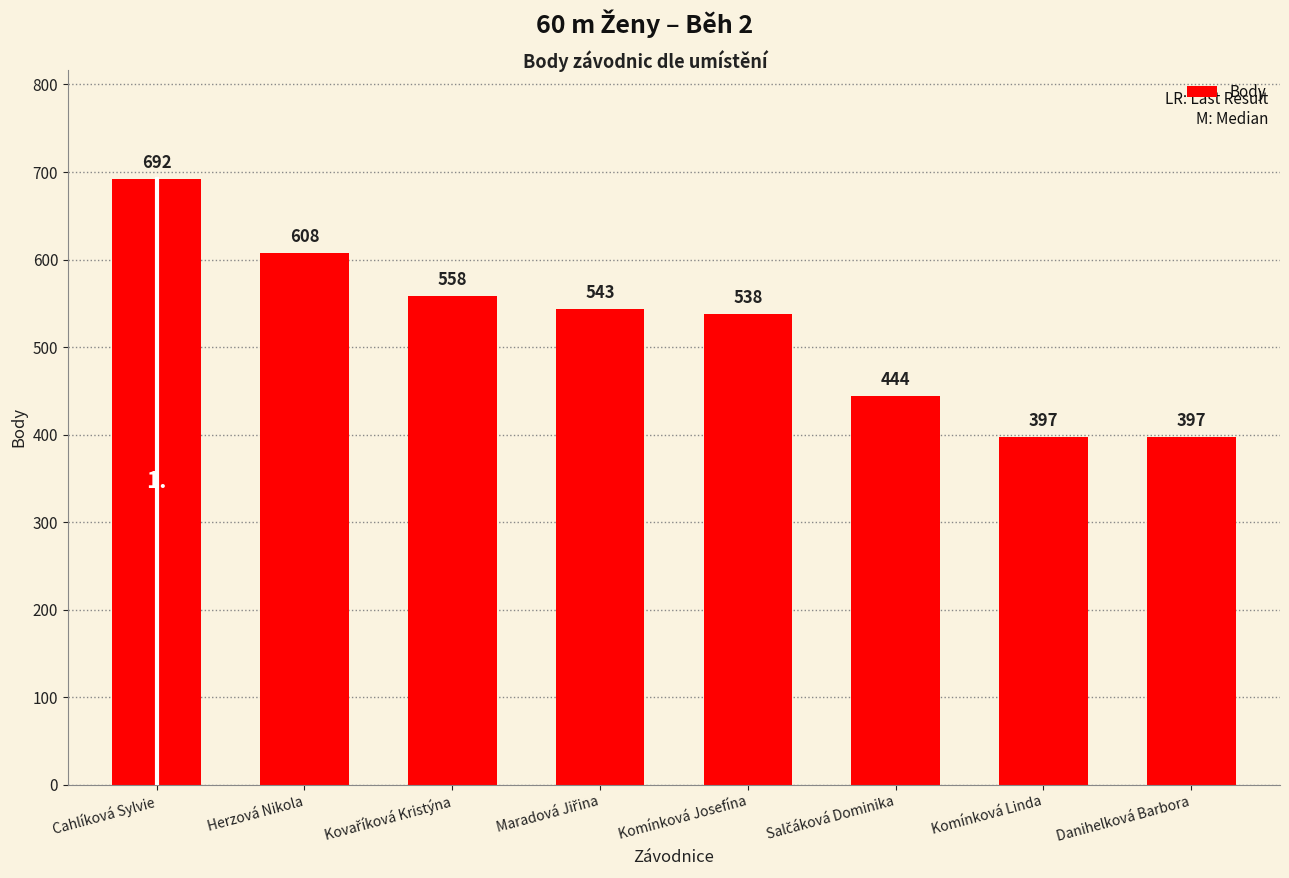

Reading right to left, list all the values displayed in this chart.

397	397	444	538	543	558	608	692